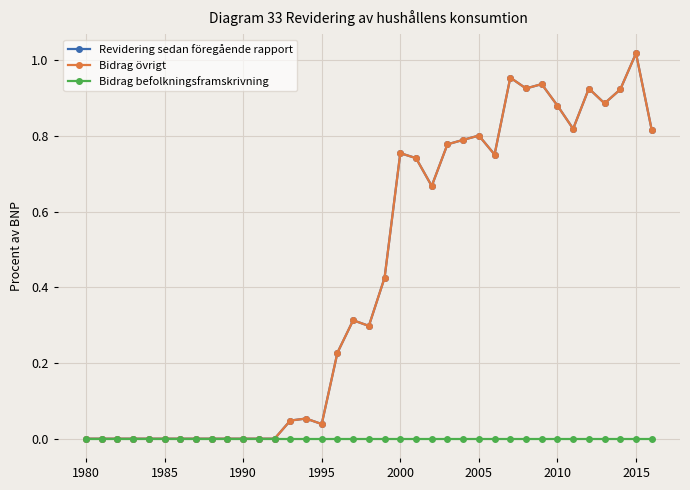

At which label is Bidrag övrigt closest to 0?

1980